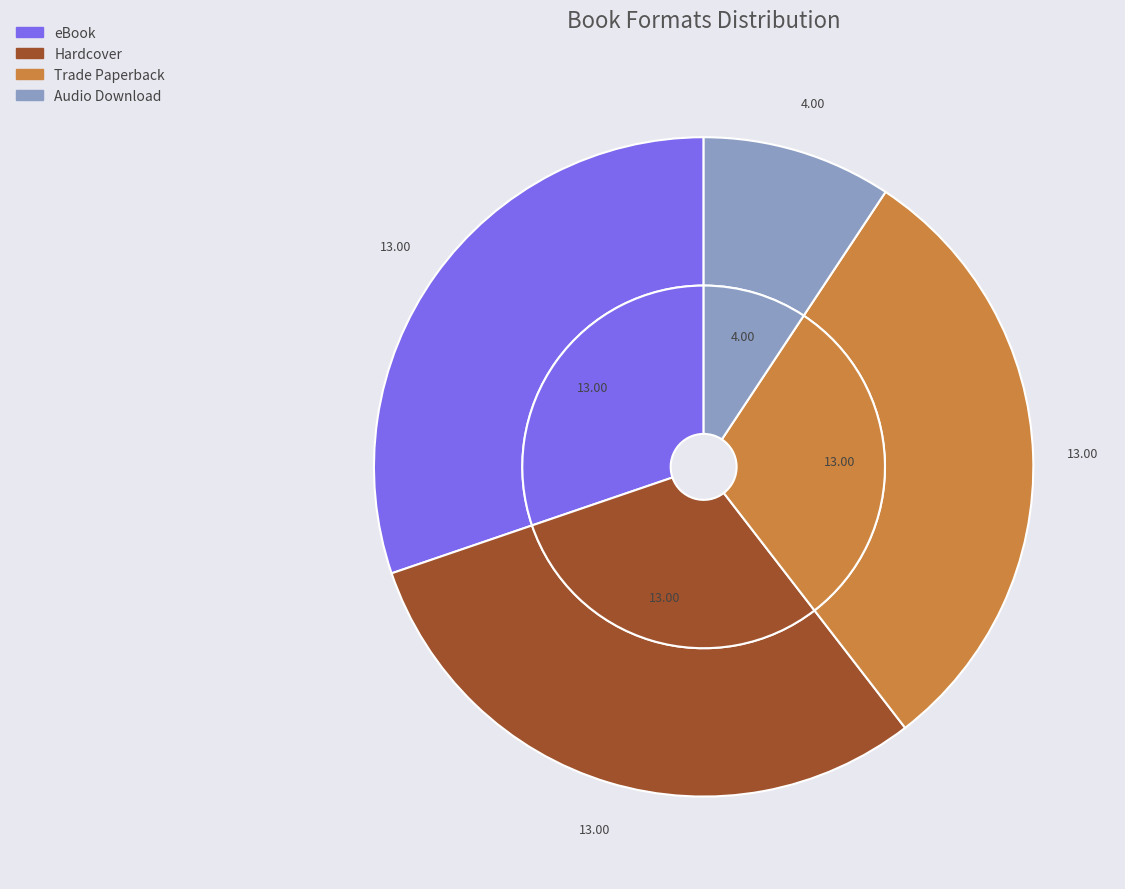

What percentage is the eBook slice, to the nearest percent?

30%